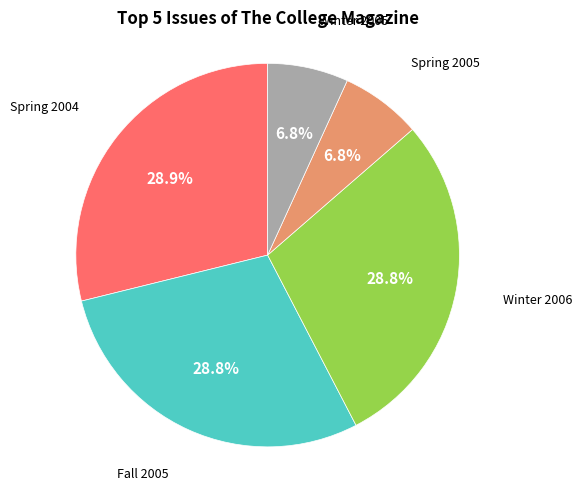

Is there any slice that represents more than half of the pie?

No